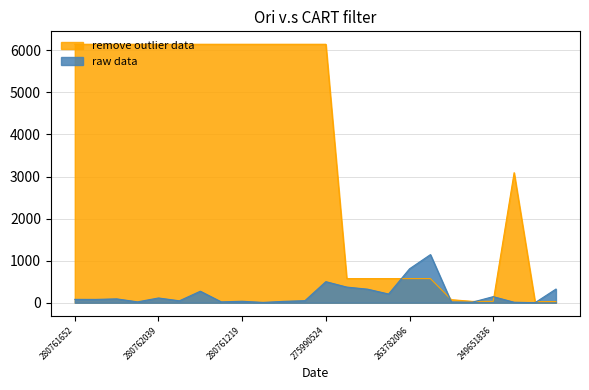

Reading right to left, what are all the values shown in this chart?

Залишок: 246571836=325.0	246571837=1.0	246581836=12.0	249651836=145.0	249651837=13.0	249651838=19.0	263782062=1144.0	263782096=806.0	263782100=207.0	263782101=322.0	263782102=372.0	275990524=501.0	280760486=49.0	280760923=33.0	280761055=8.0	280761219=35.0	280761650=21.0	280761651=274.0	280761857=46.0	280762039=113.0	280761054=21.0	280761056=92.0	280761644=79.0	280761652=80.0
Ціна: 246571836=27.0	246571837=27.0	246581836=3091.2	249651836=32.7	249651837=32.7	249651838=72.7	263782062=573.5	263782096=573.5	263782100=573.5	263782101=573.5	263782102=573.5	275990524=6143.2	280760486=6143.2	280760923=6143.2	280761055=6143.2	280761219=6143.2	280761650=6143.2	280761651=6143.2	280761857=6143.2	280762039=6143.2	280761054=6143.2	280761056=6143.2	280761644=6143.2	280761652=6143.2